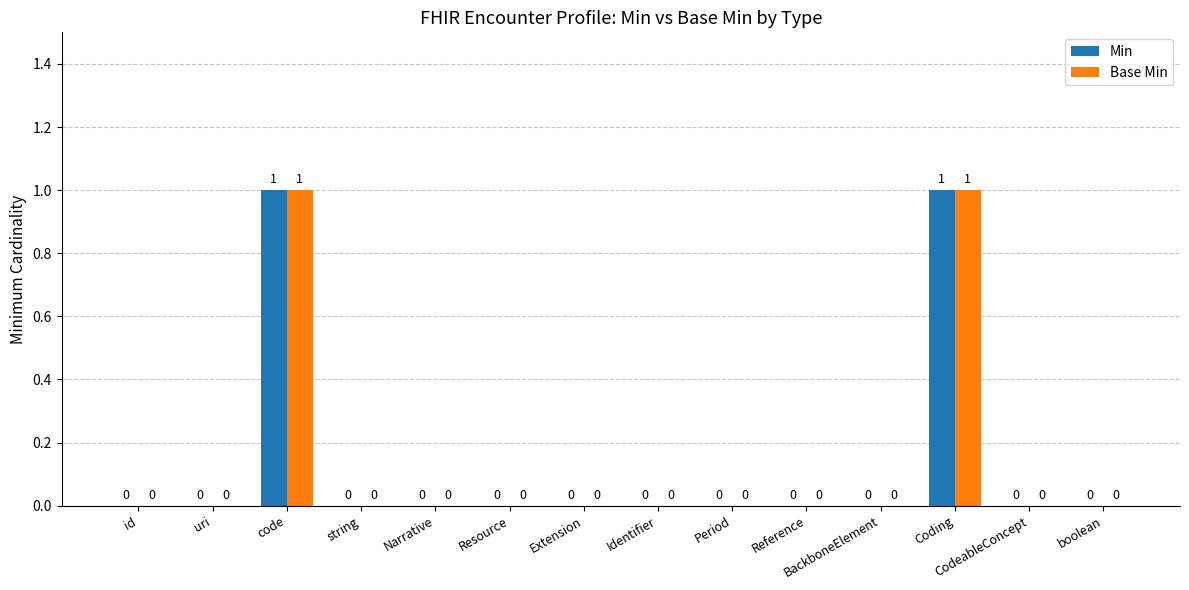

The value of Base Min at string is 0. True or false?

True